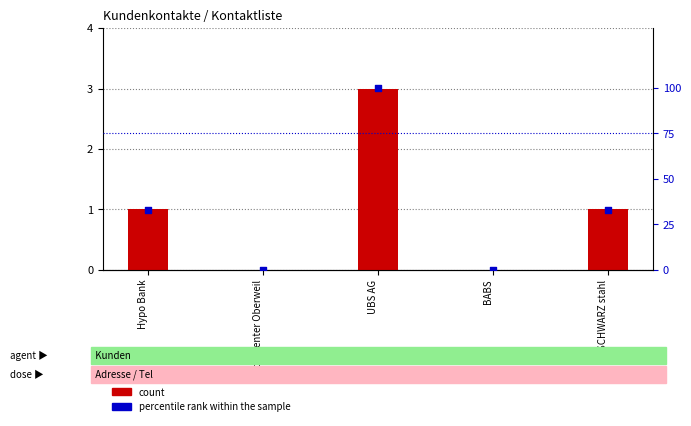

What are all the series names shown in the legend?

count, percentile rank within the sample